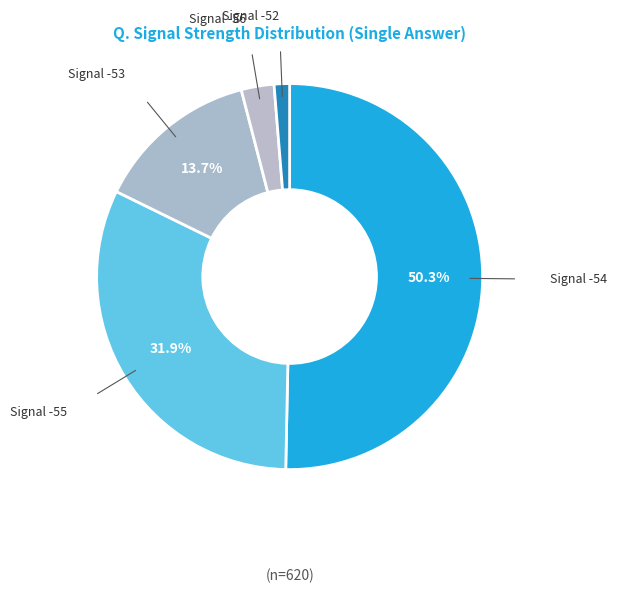

Count the number of slices in the pie.

5